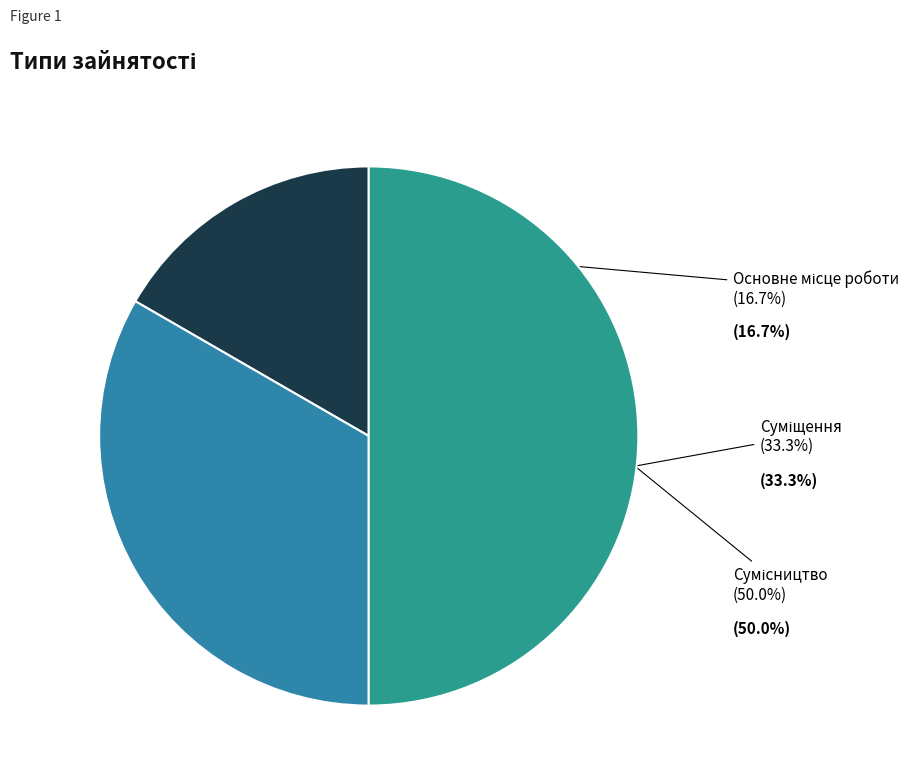

To the nearest percent, what is the average slice percentage?

33%